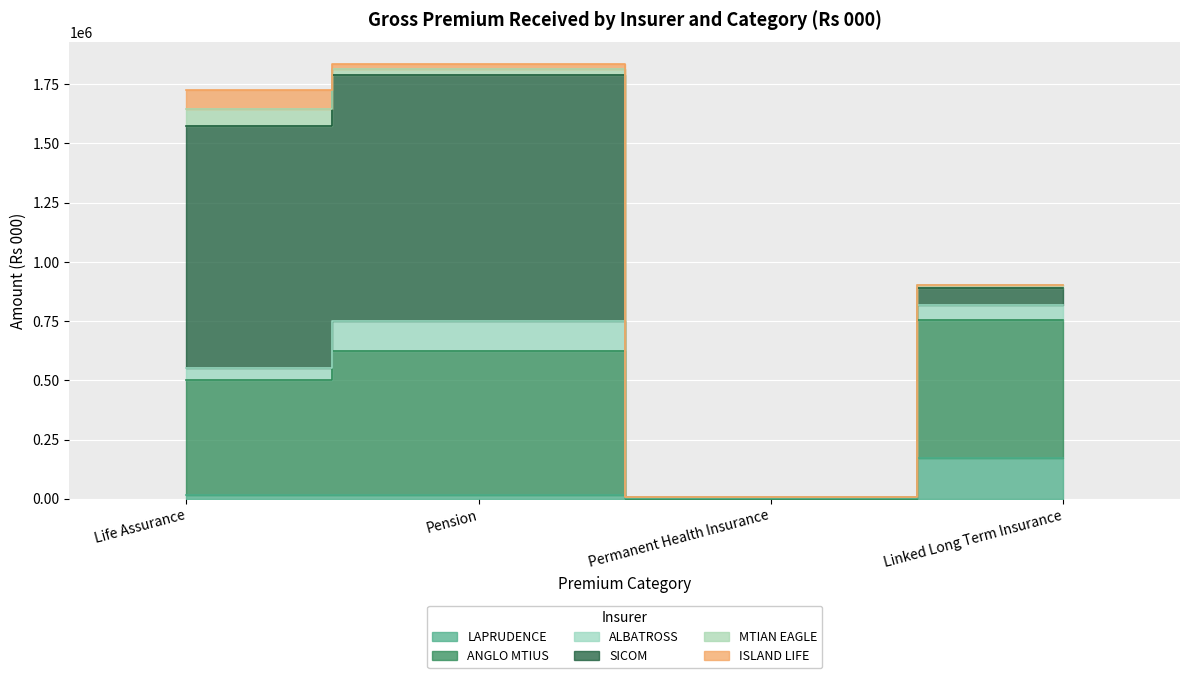

Does the chart display data point markers on the line(s)?

No